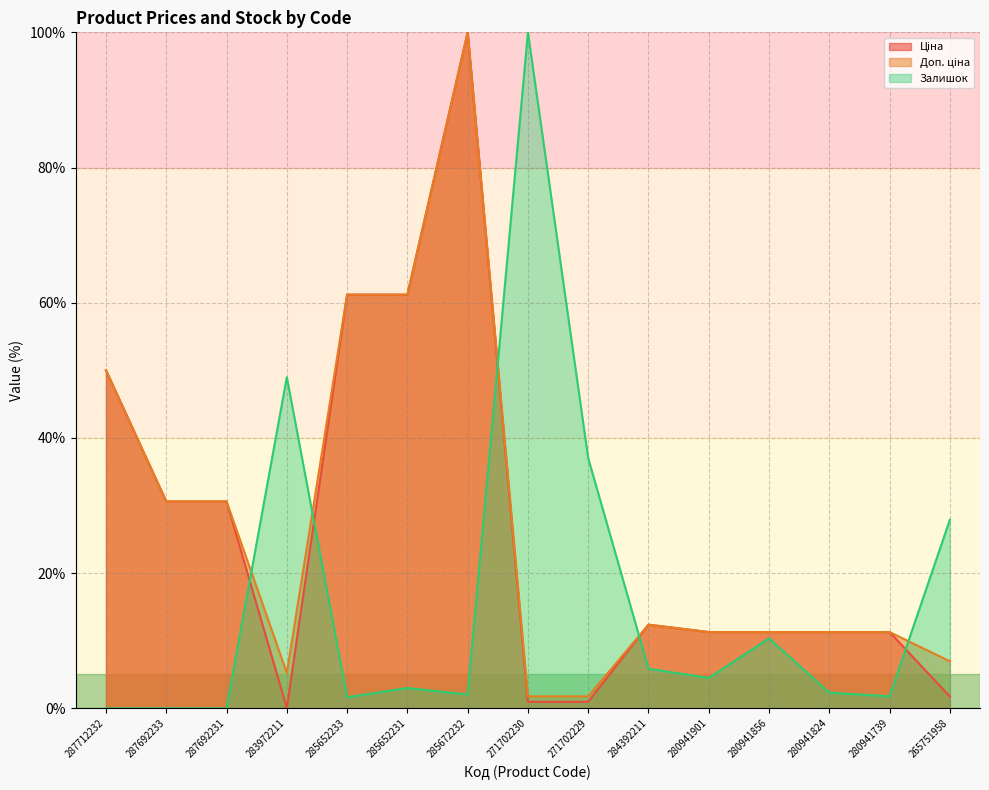

What is the label of the 1st point from the left?

287712232